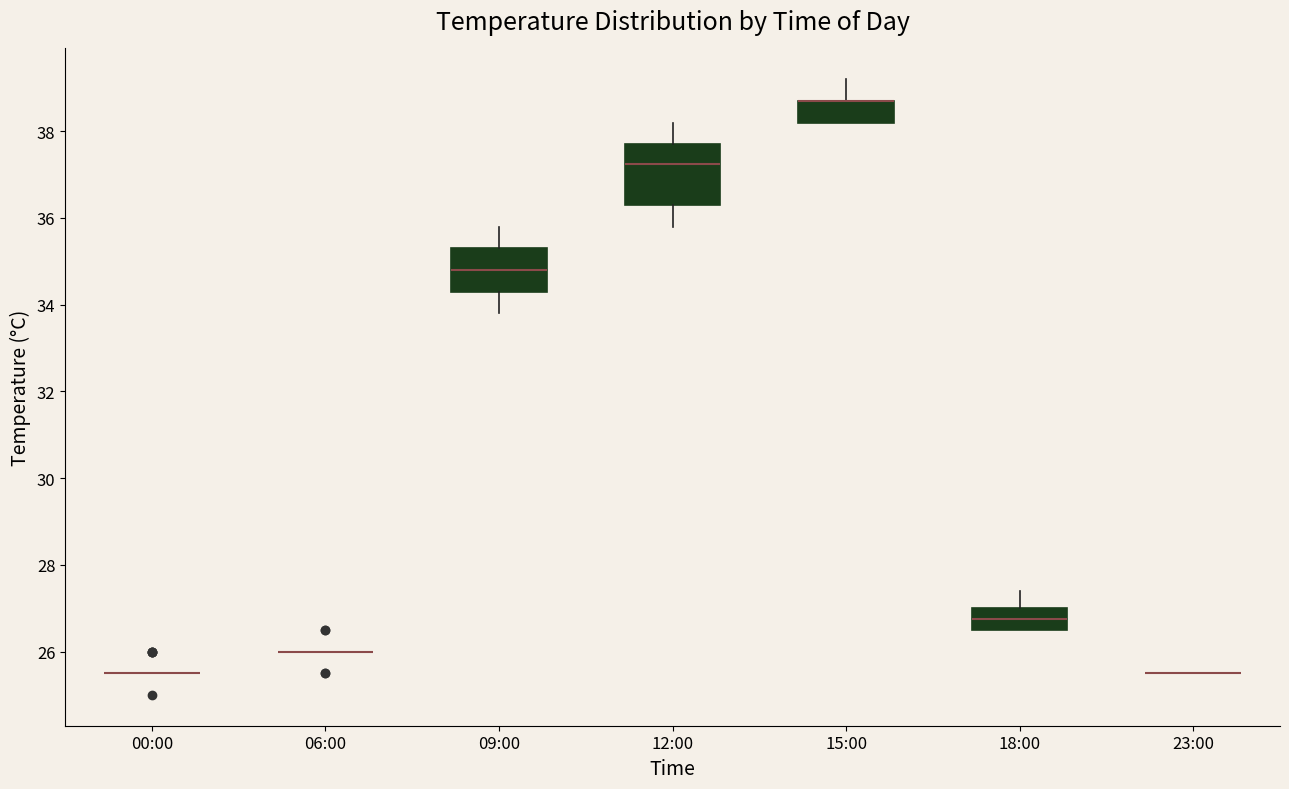

Which box is the tallest, from its lower edge to its upper edge?

12:00